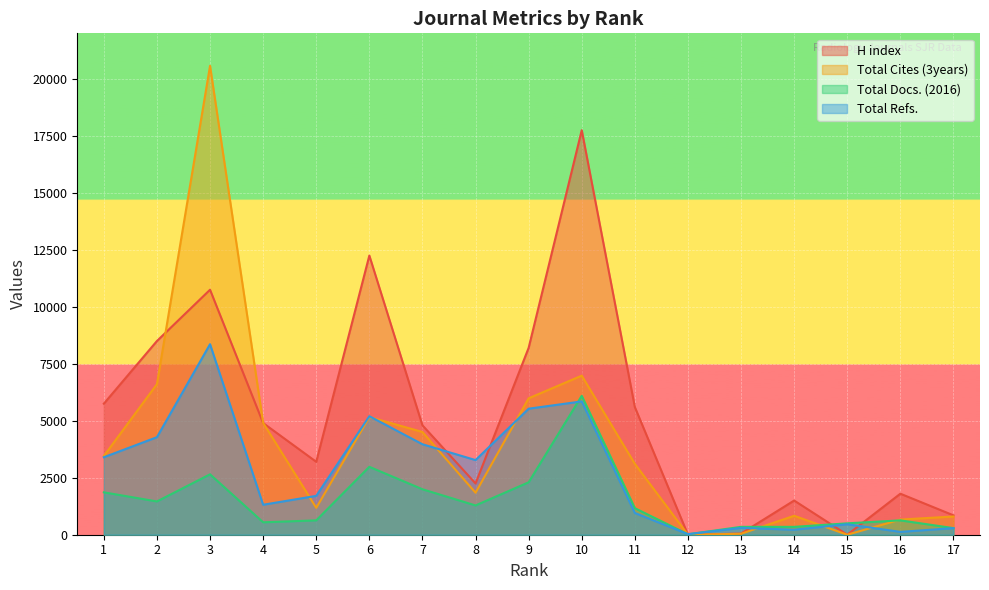

Reading right to left, what are all the values shown in this chart?

H index: 850	1800	0	1500	50	0	5600	17750	8200	2250	4800	12250	3200	4900	10750	8500	5750
Total Cites (3years): 799	665	0	831	41	0	3110	6980	5986	1843	4508	5163	1181	4907	20575	6607	3453
Total Docs. (2016): 290	630	500	345	345	20	1165	6095	2300	1285	1995	2980	630	545	2650	1460	1860
Total Refs.: 290	125	460	220	300	25	955	5850	5530	3275	3970	5200	1705	1315	8360	4280	3400